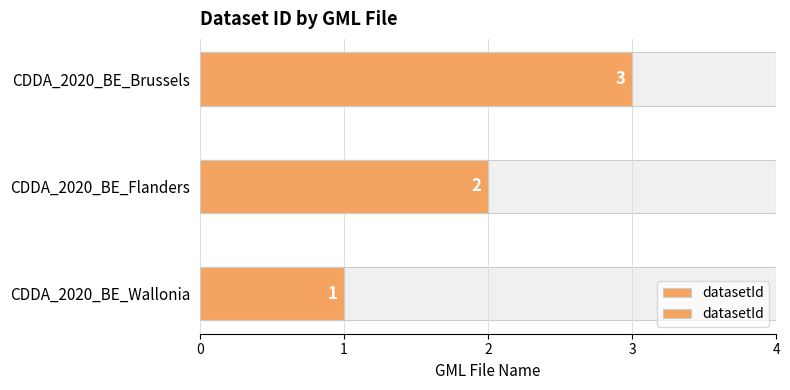

How many values exceed 2?

1